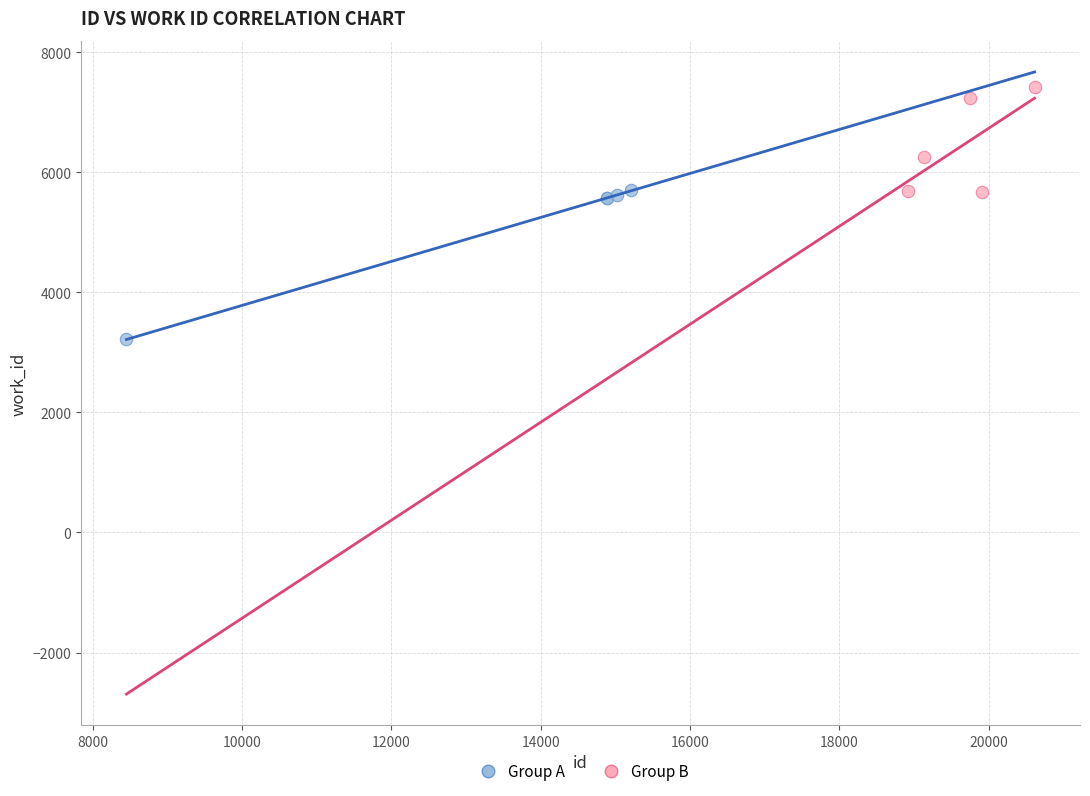

Which series has the largest Y range (max minus min)?

Group A